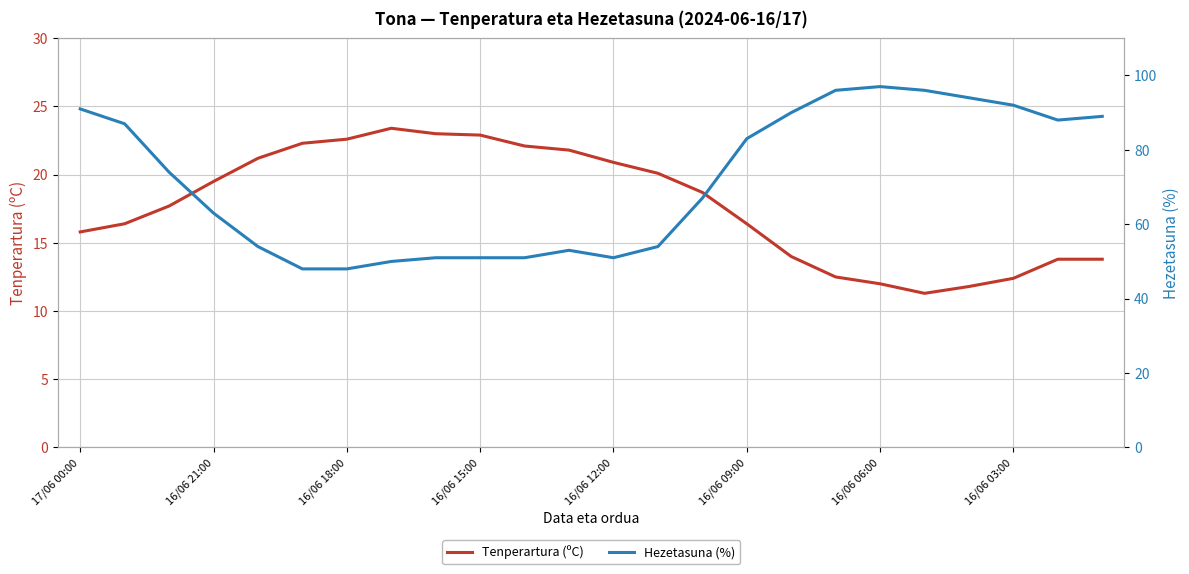

Where does the Tenperartura (ºC) series first go above 18?

16/06 21:00